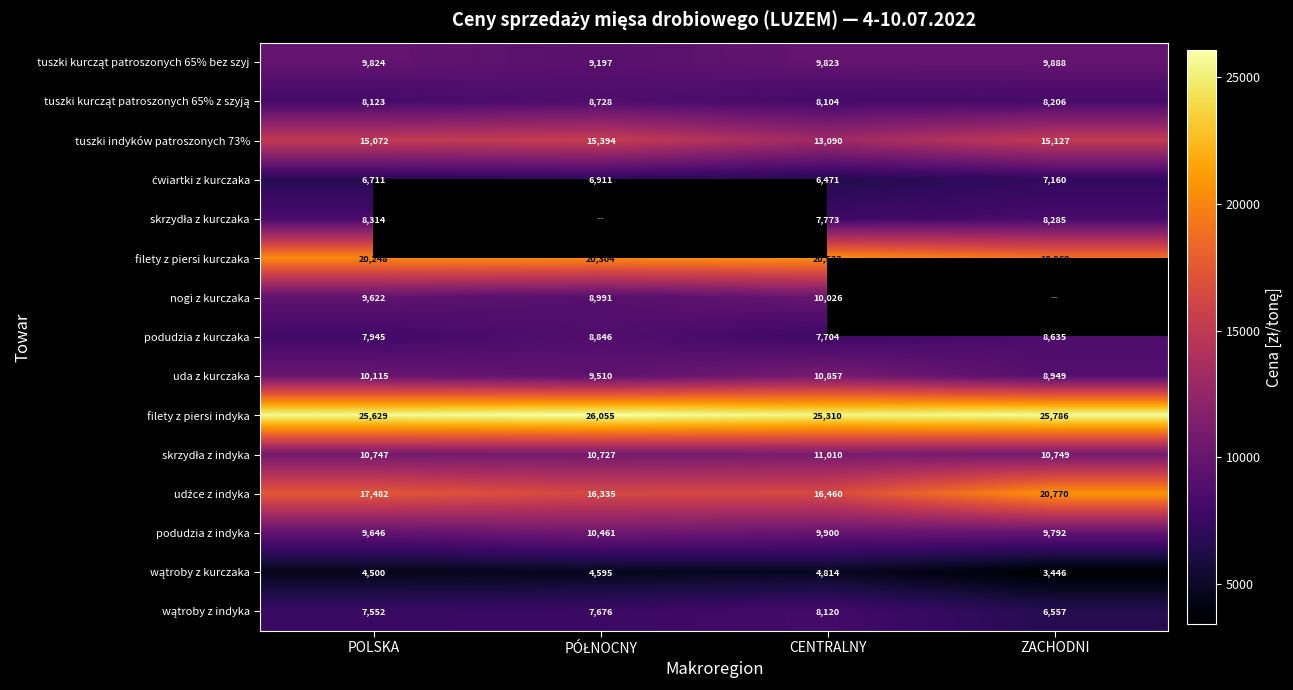

Which category has the highest value across all series?

PÓŁNOCNY